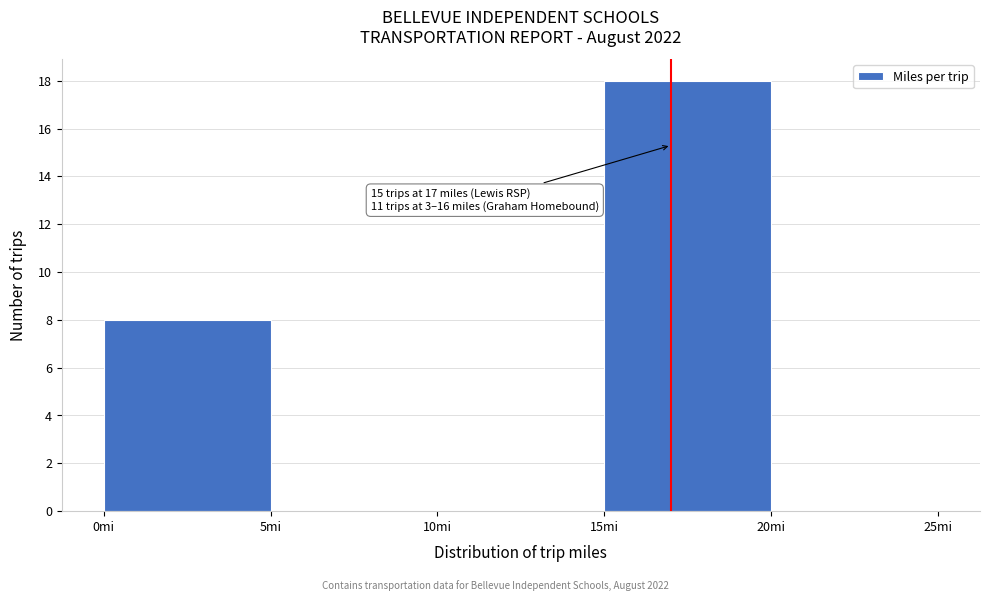

Over which range of the x-axis is the bar tallest?

15 to 20